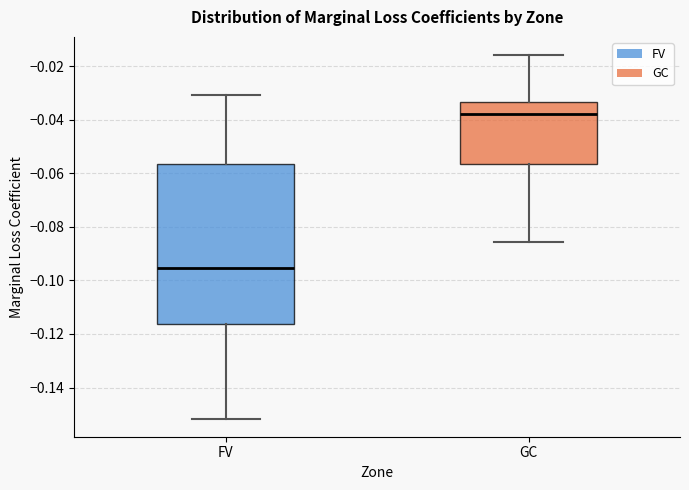

Where does the lower whisker of the box for GC end on the y-axis? The values are not printed on the chart, so give them approximately, as read against the axis.

-0.086